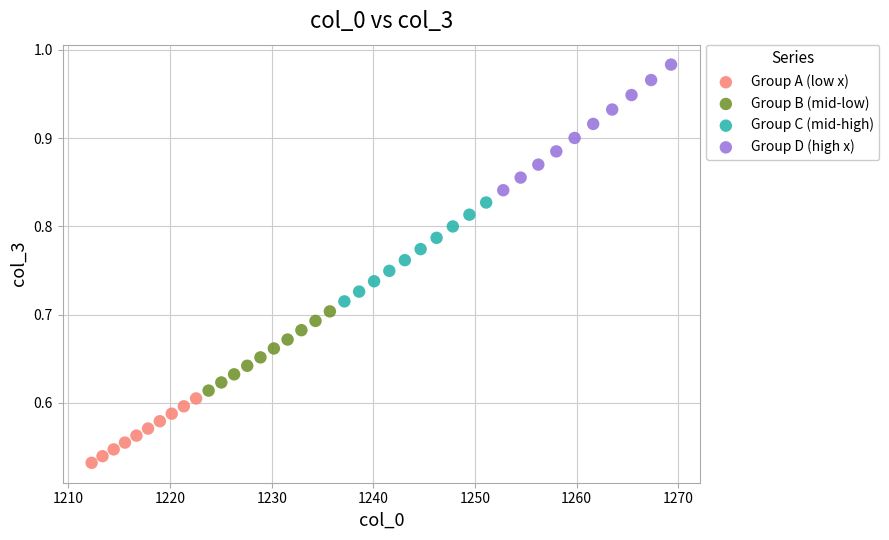

Which series contains the highest Y value?

Group D (high x)